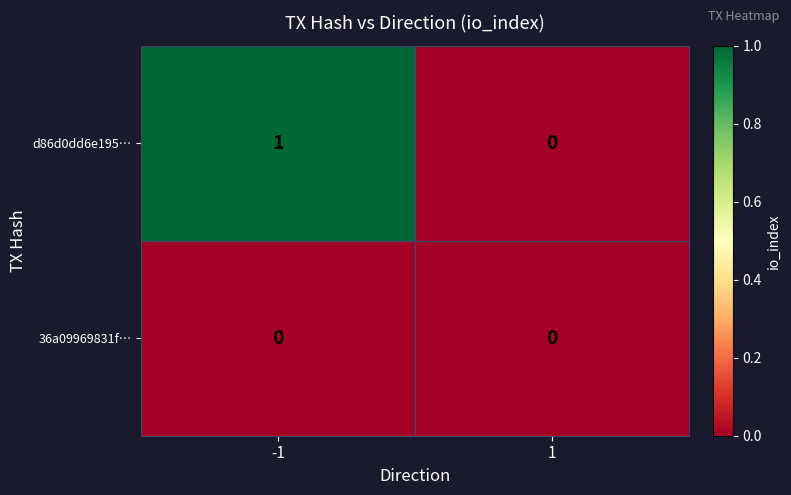

Reading right to left, what are all the values shown in this chart?

d86d0dd6e195…: 0	1
36a09969831f…: 0	0